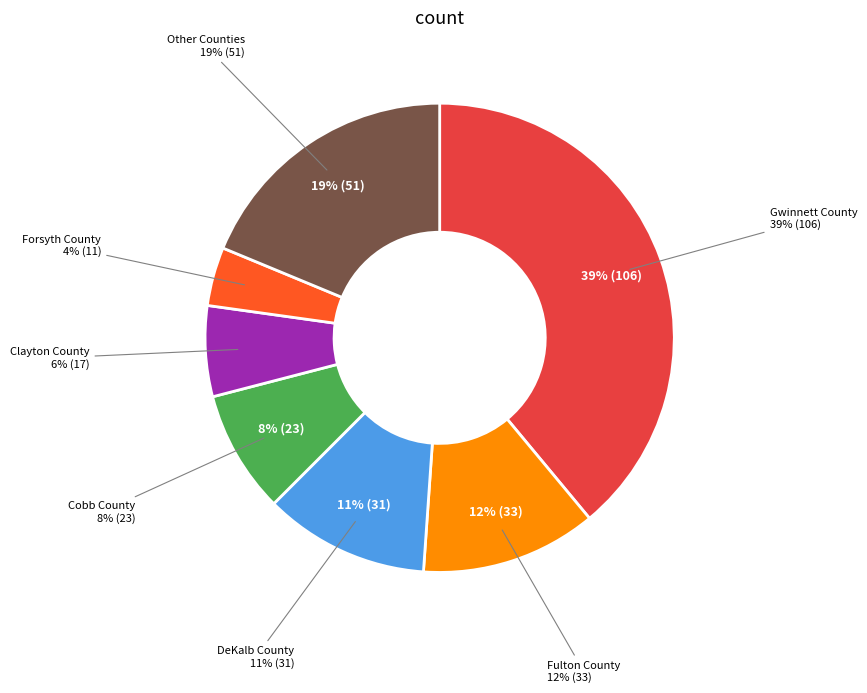

What percentage is the Clayton County slice, to the nearest percent?

6%